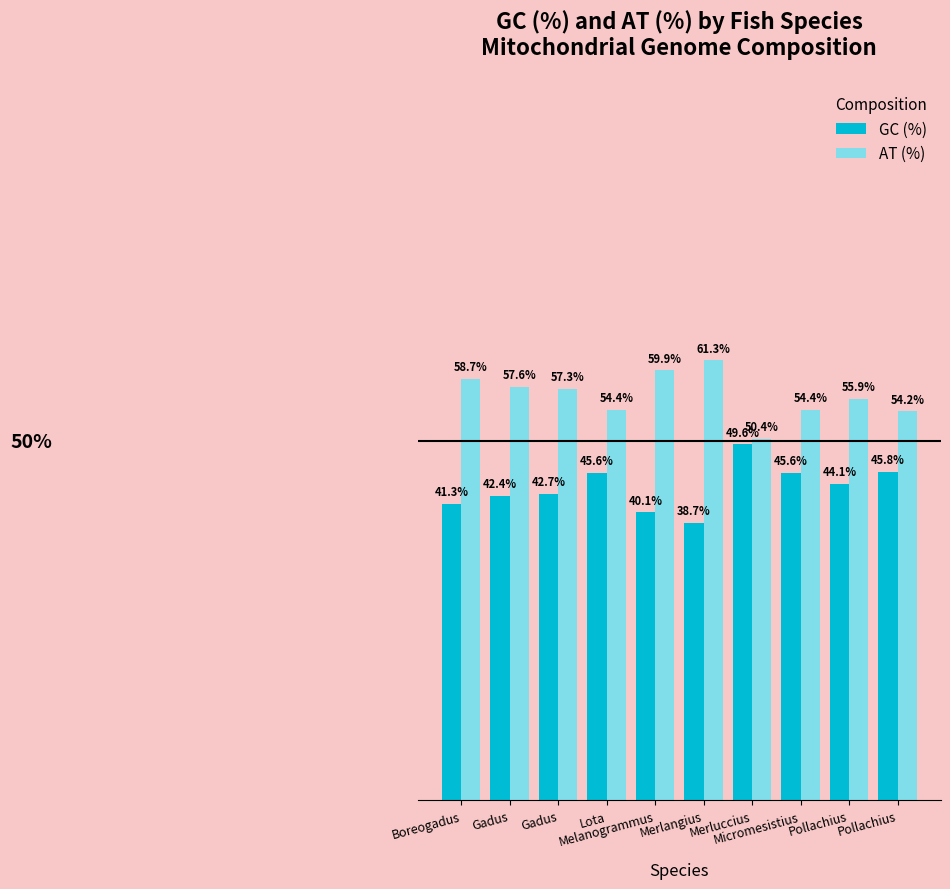

What is the difference between the second highest and second lowest values in the GC (%) series?

5.7